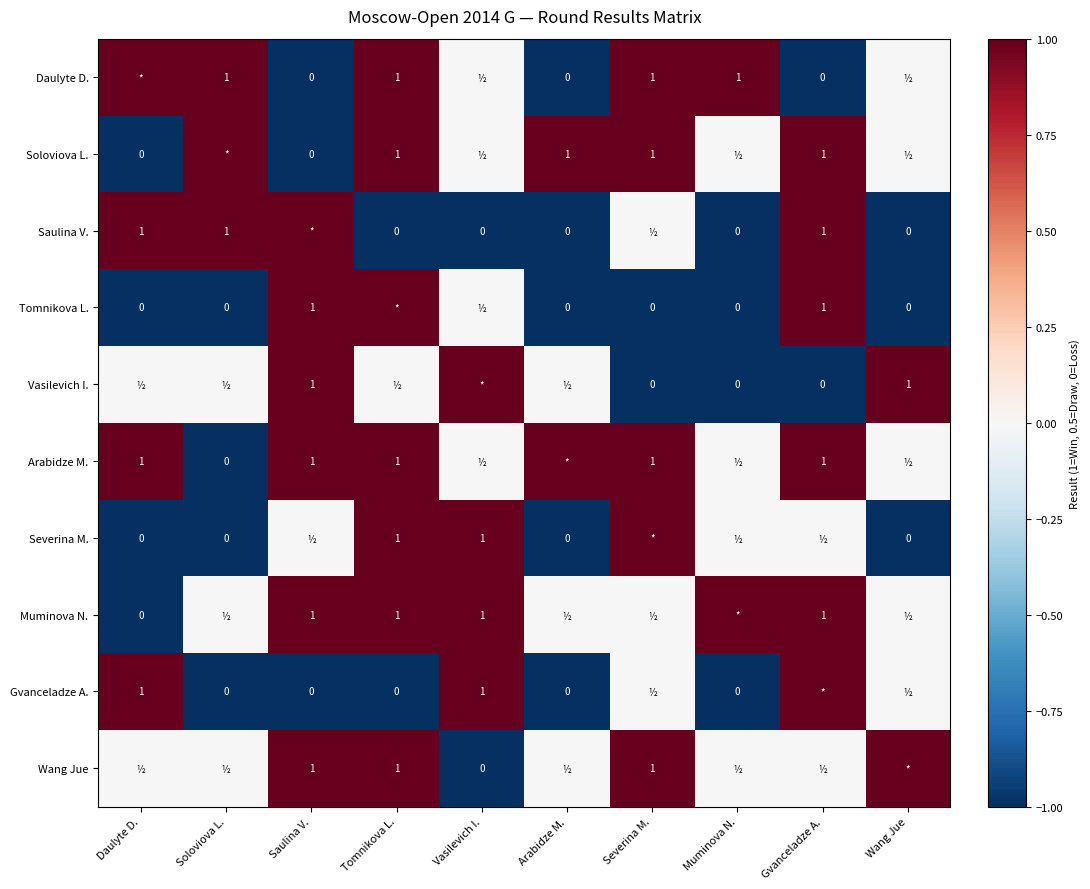

The Tomnikova L. series shows 1 at Saulina V.. True or false?

True